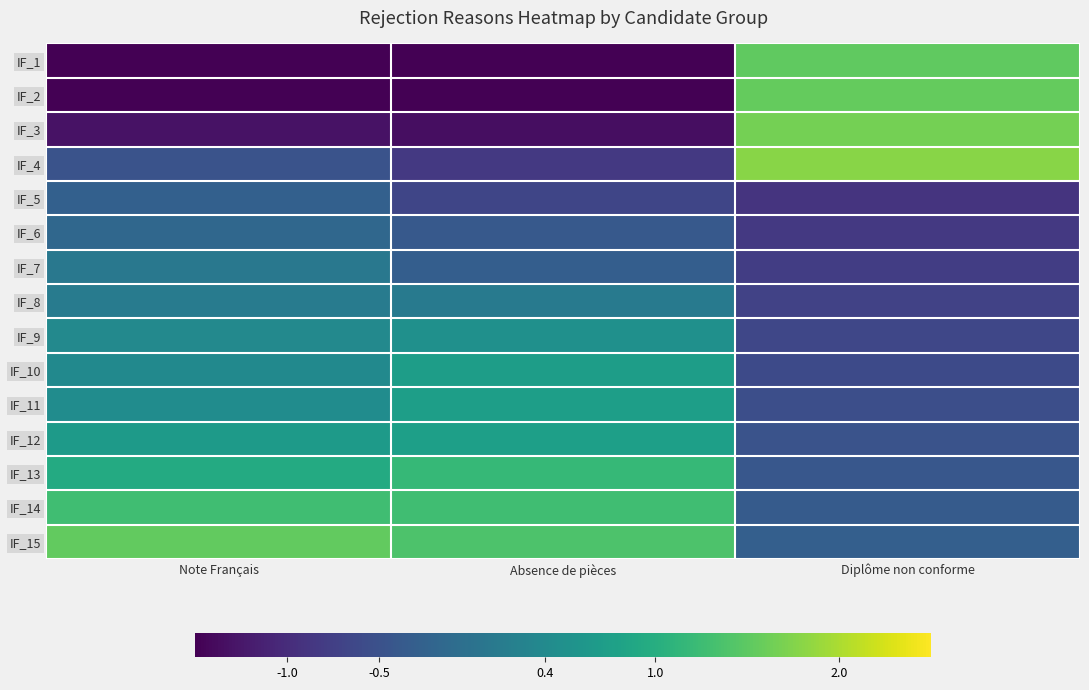

At how many categories does at least one series exceed 1?

3